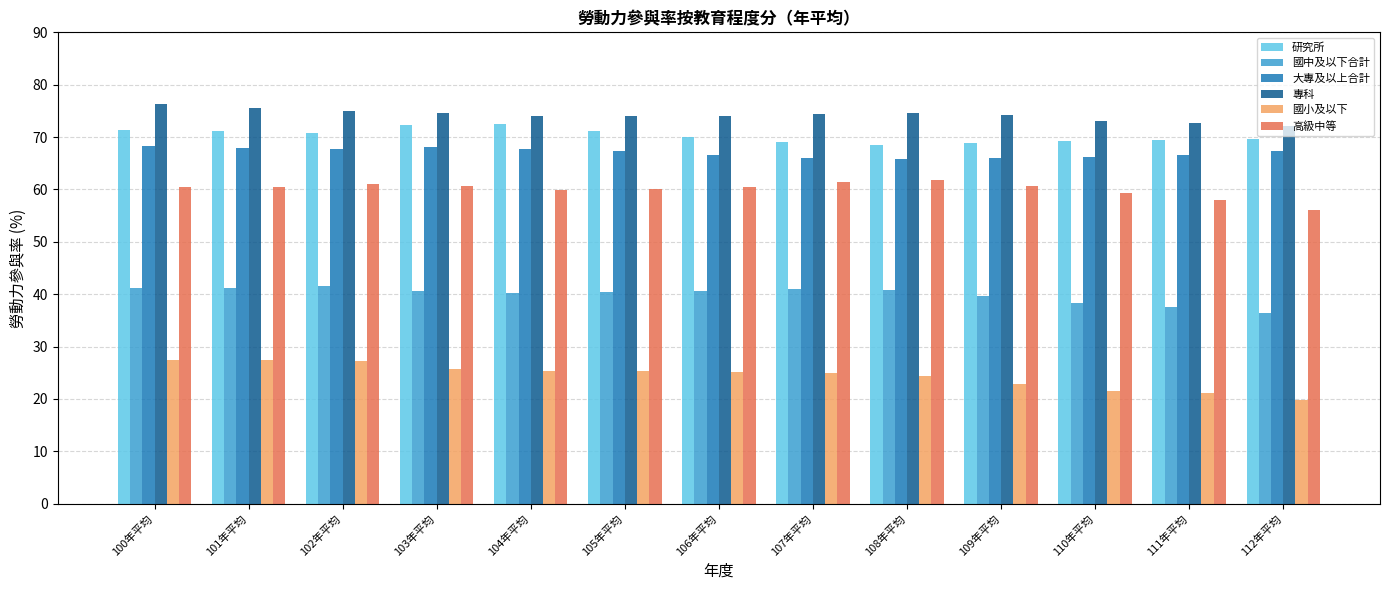

At how many categories does at least one series exceed 24?

13